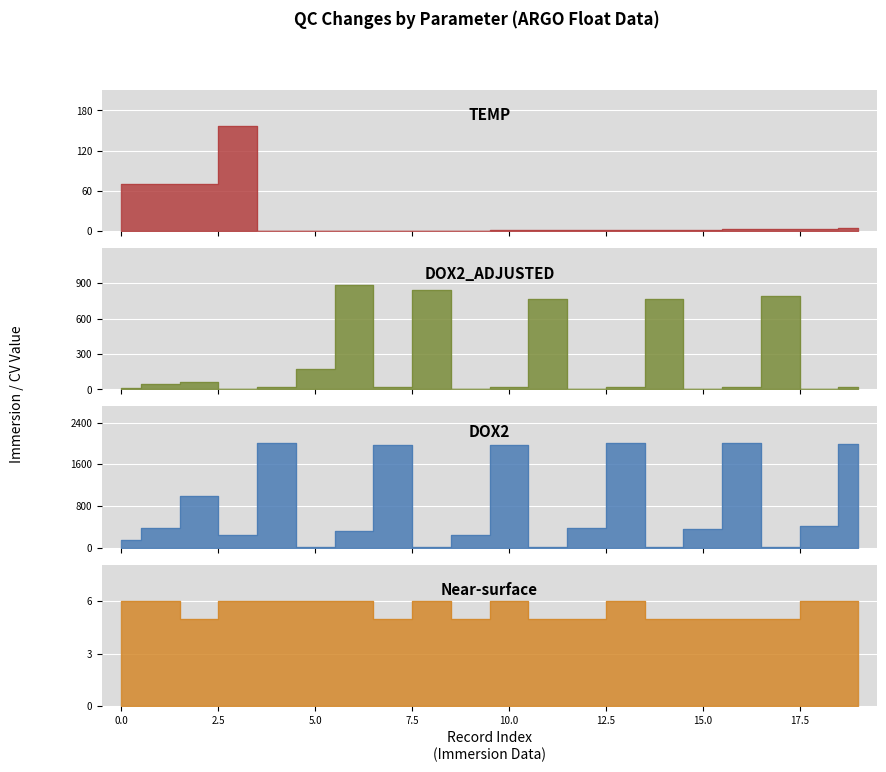

How many Near-surface values are between 5 and 6?

20